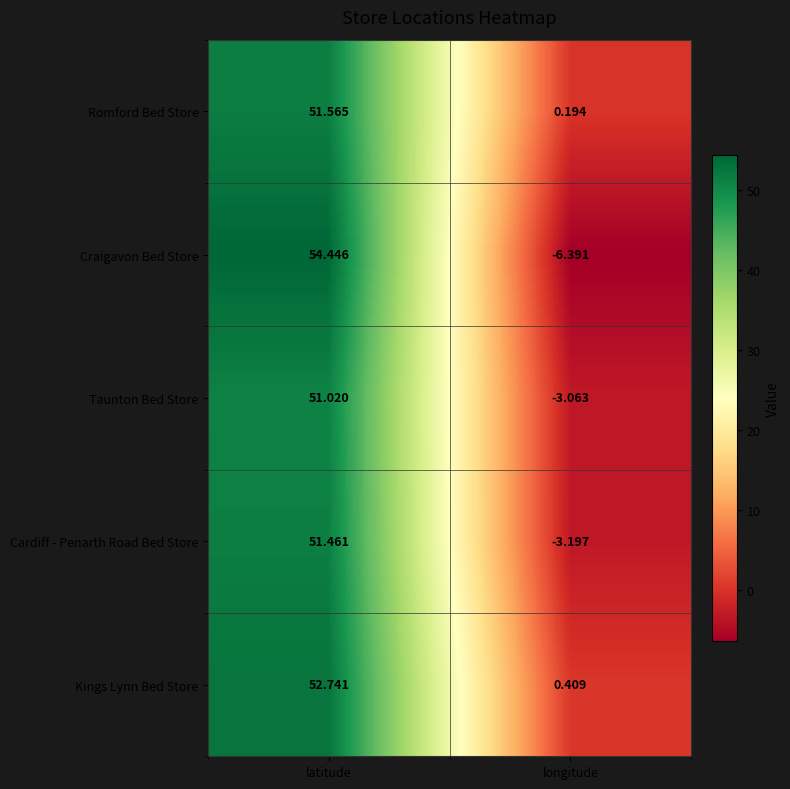

At which label is Taunton Bed Store closest to 23?

longitude